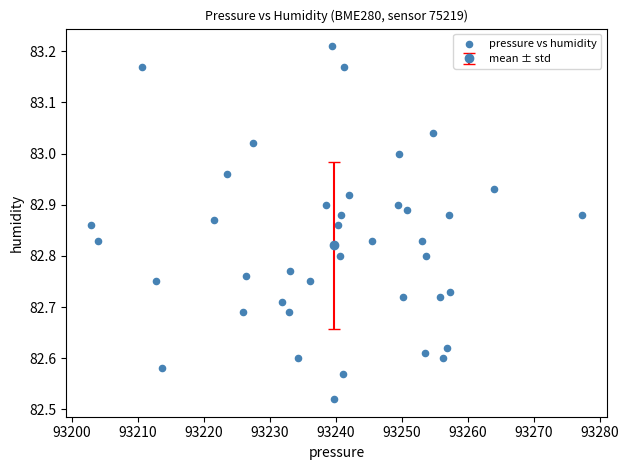

What is the range of Y values (max minus min)?

0.7